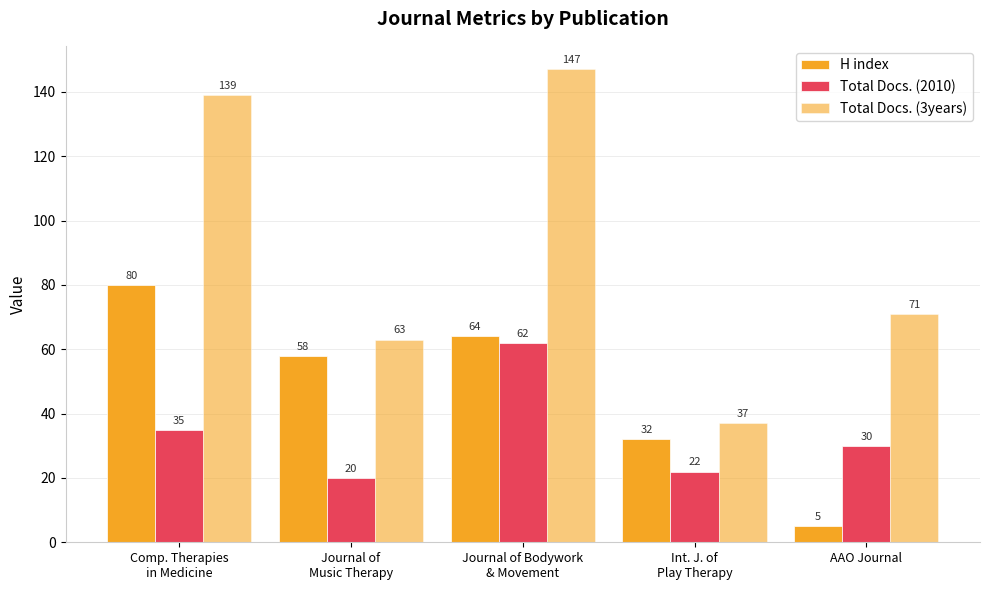

Count the number of data series in this chart.

3